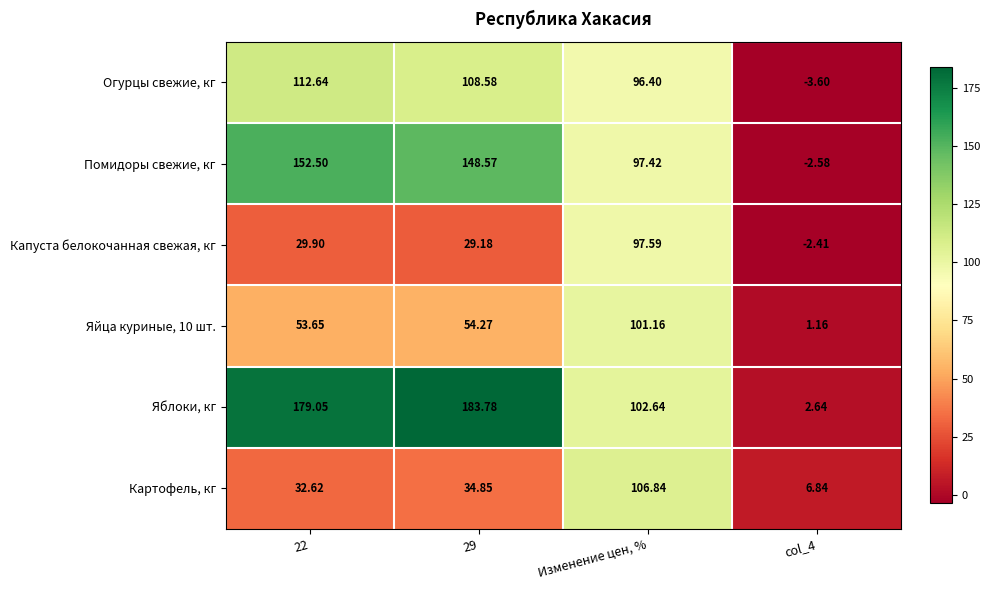

Which series changed the most between 29 and col_4?

Яблоки, кг